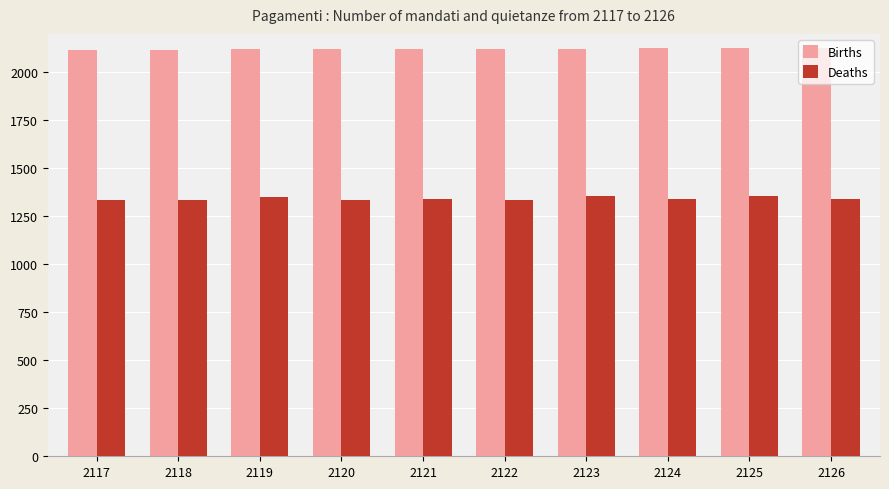

Rank the series by their maximum value, from lowest to highest.

Deaths, Births